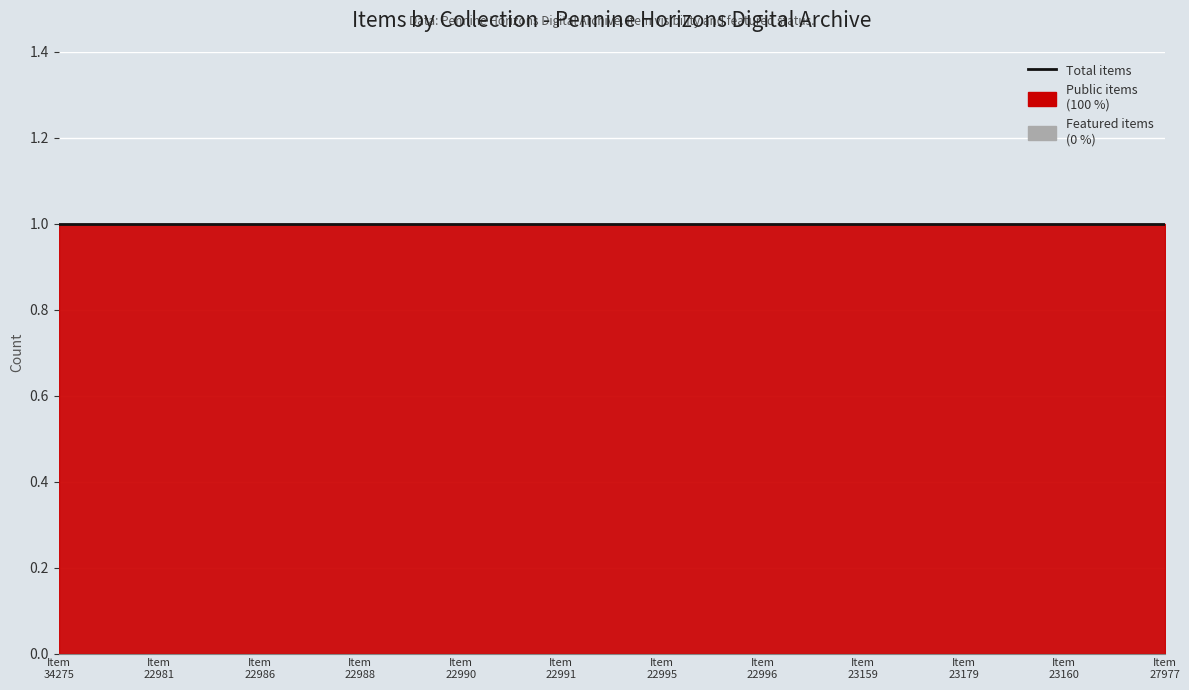

What is the value of the public point at the 5th from the left?

1